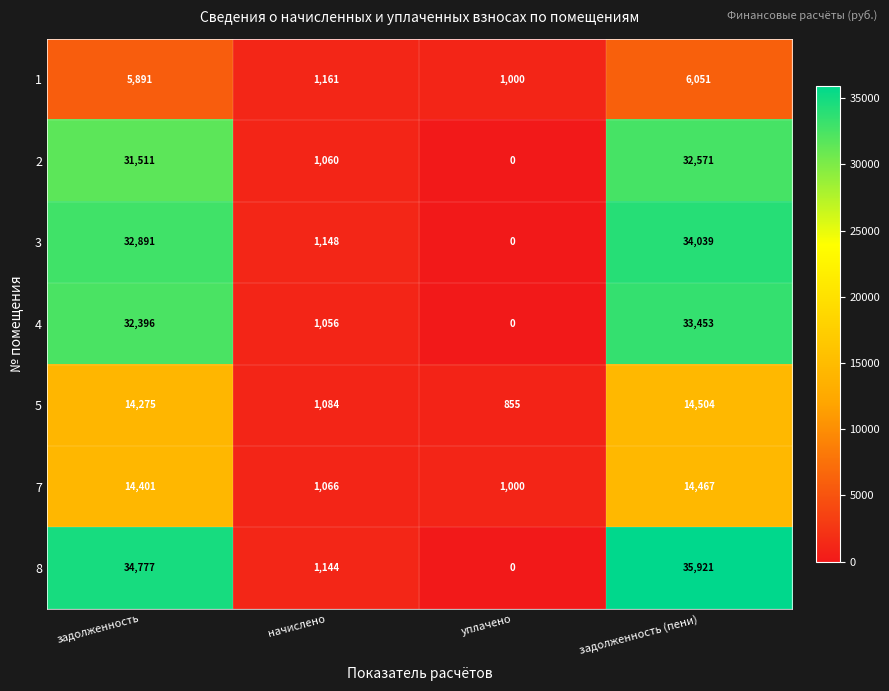

What is the difference between the 3 values at задолженность and уплачено?

32891